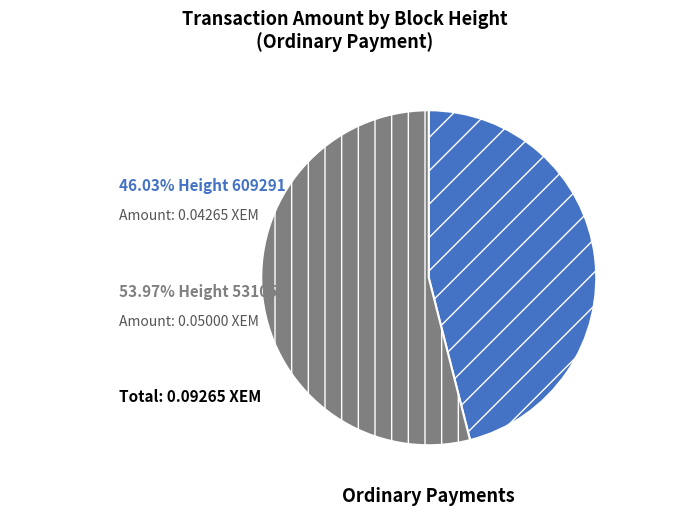

How many segments does this pie chart have?

2